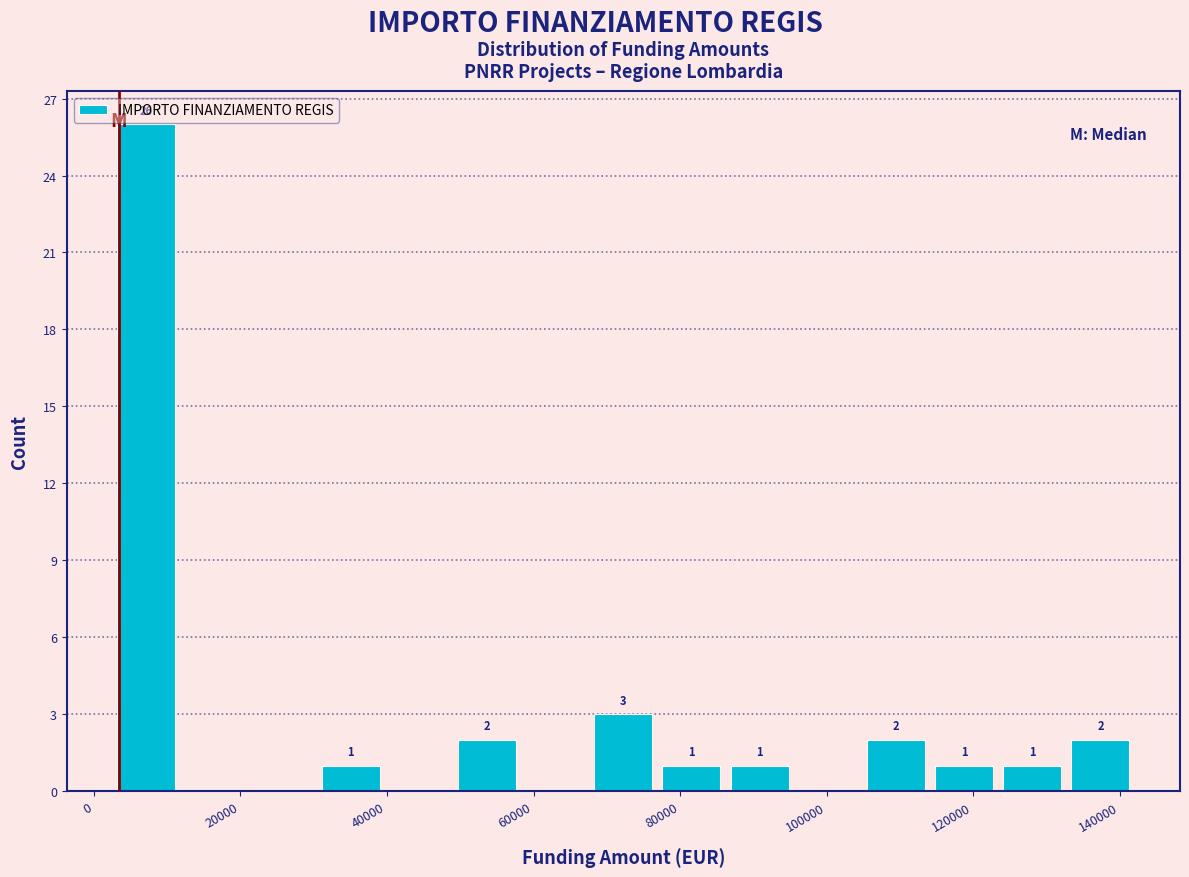

Which range on the x-axis has the tallest bar?

2000 to 12000